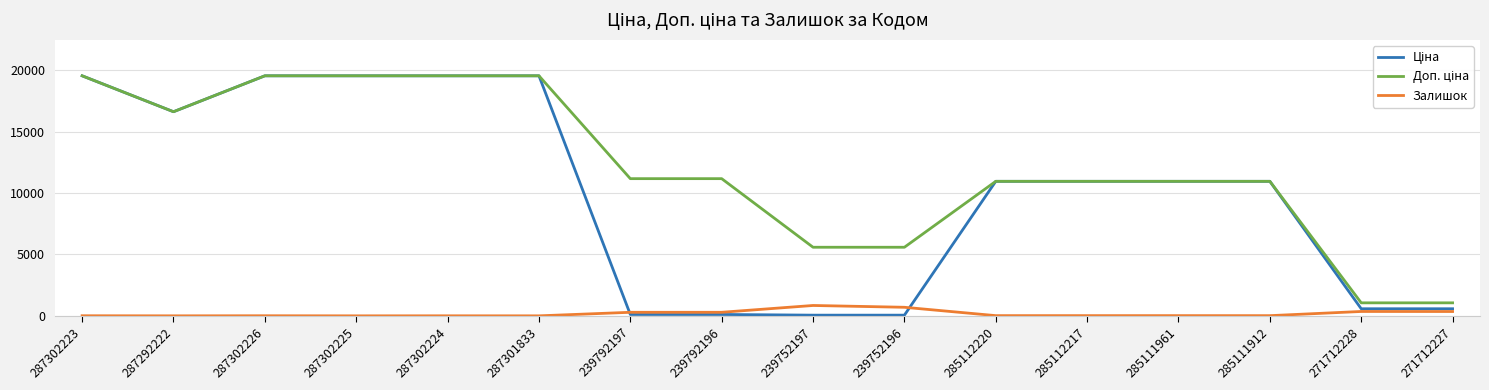

True or false: Залишок has a value of 1.0 at 287292222.

True